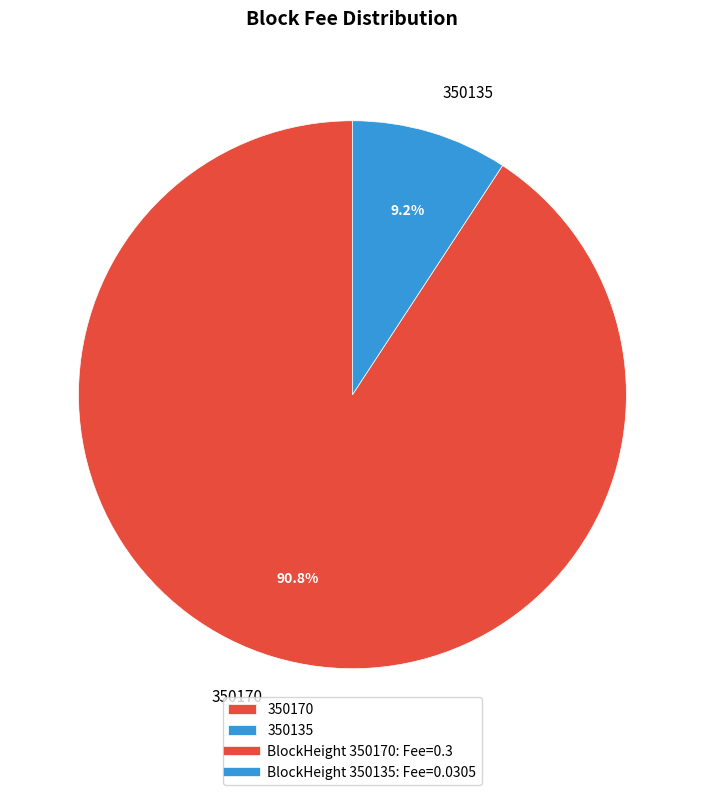

Which slice is the smallest?

350135